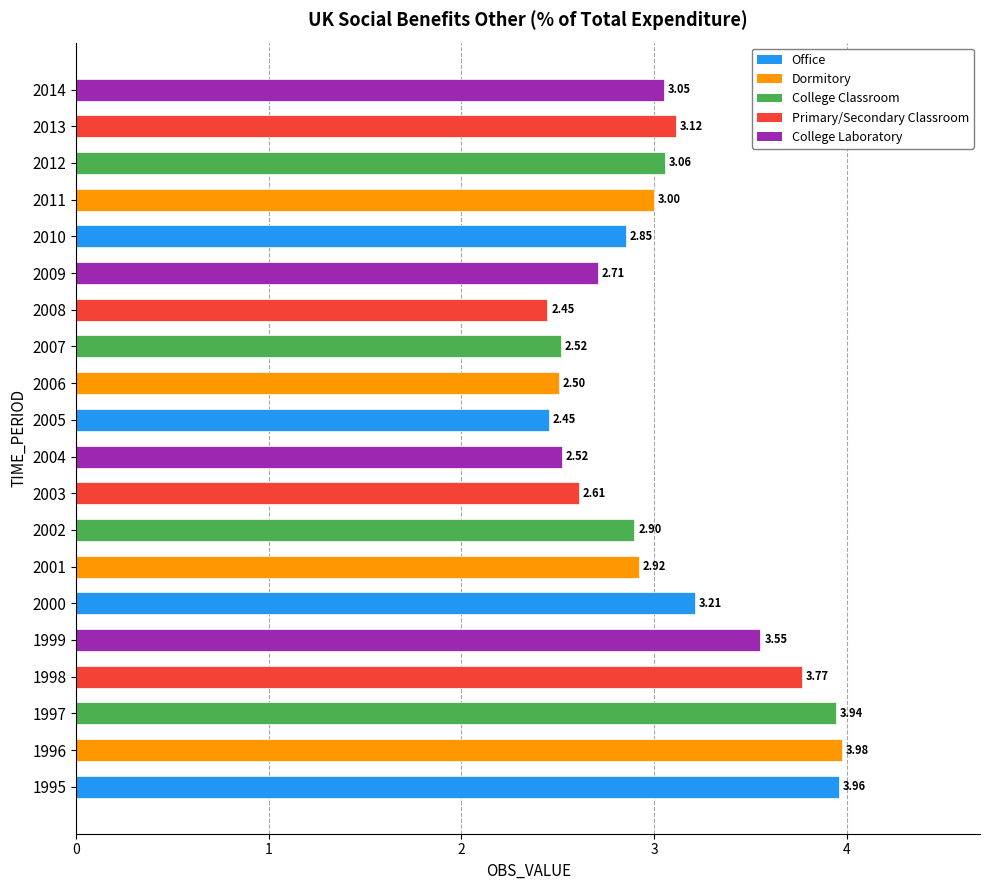

Approximately how many times larger is the value at 2001 compared to 2009?

1.1